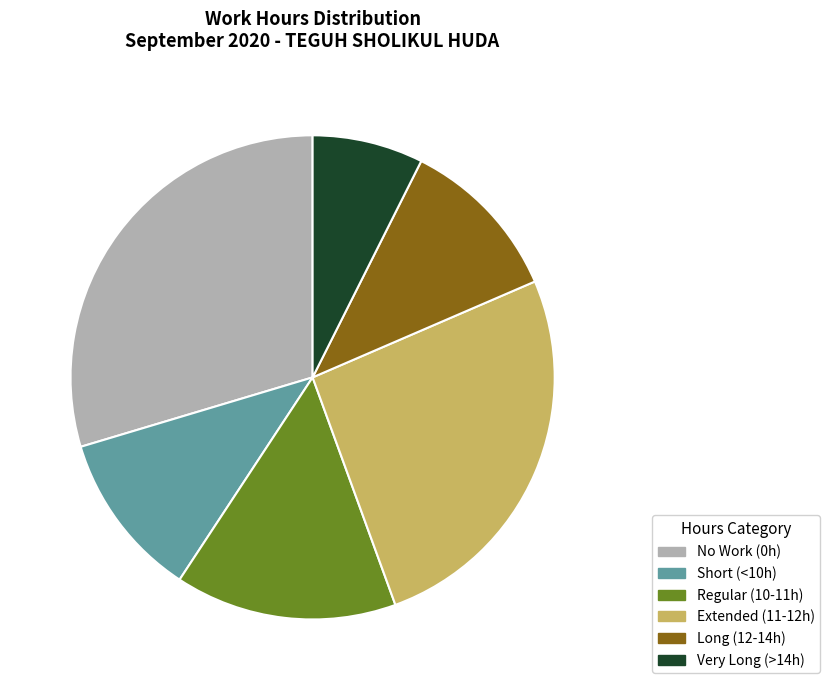

Which category has the smallest portion of the pie?

Very Long (>14h)